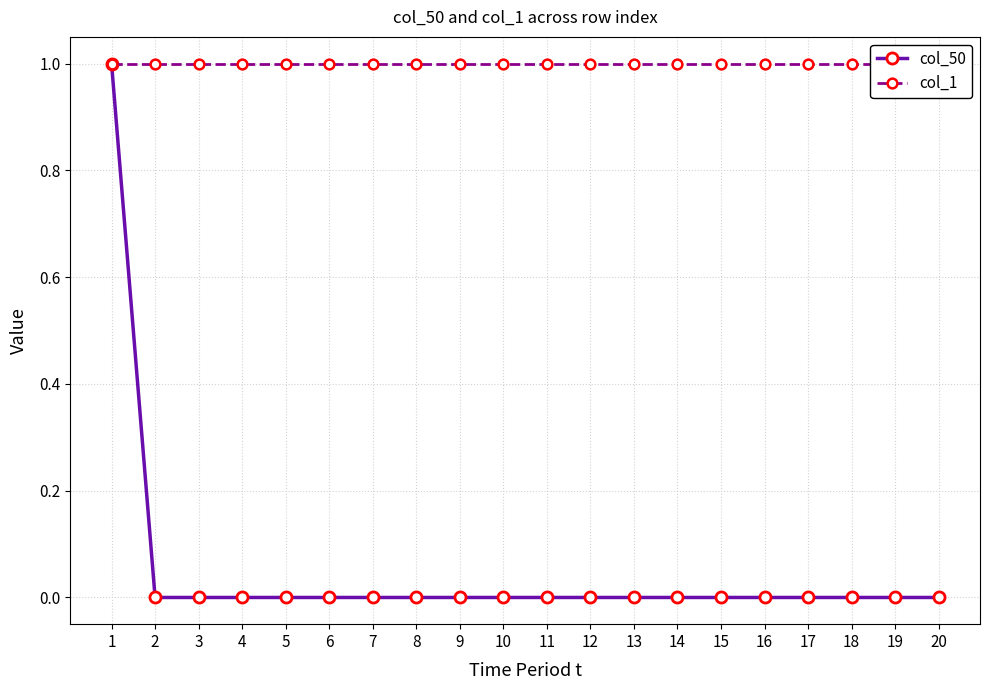

At 8, list the series in order from smallest to largest.

col_50, col_1